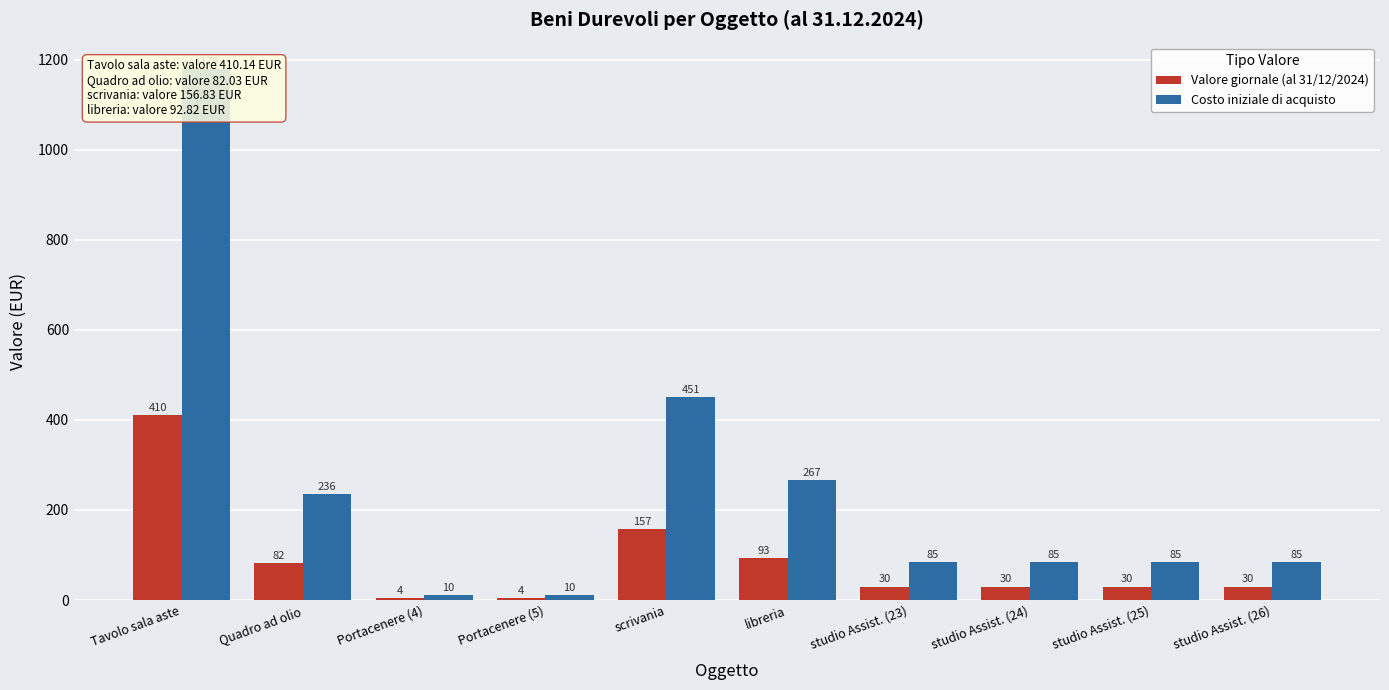

What is the label of the 3rd bar from the right?

studio Assist. (24)